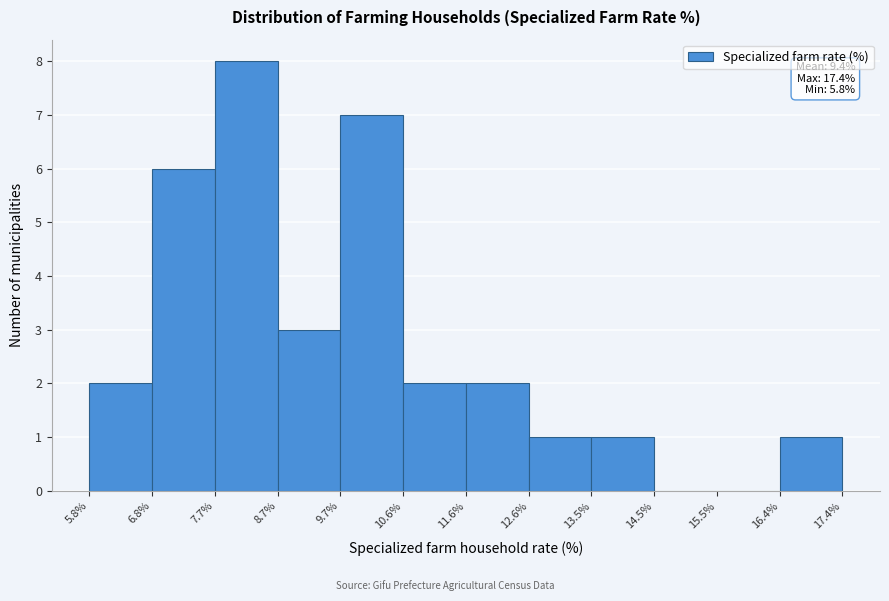

Which range on the x-axis has the tallest bar?

7.7% to 8.7%